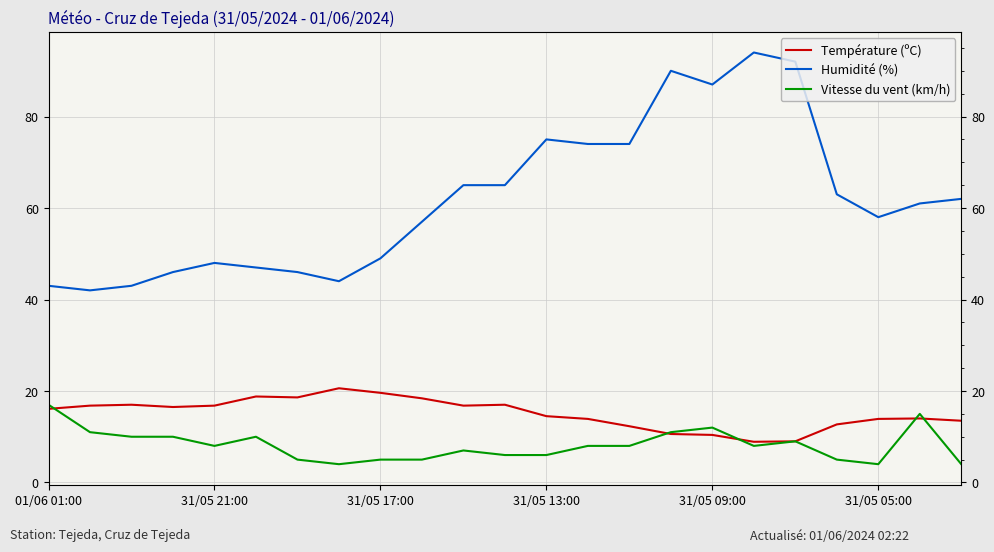

What is the greatest value displayed?

94.0